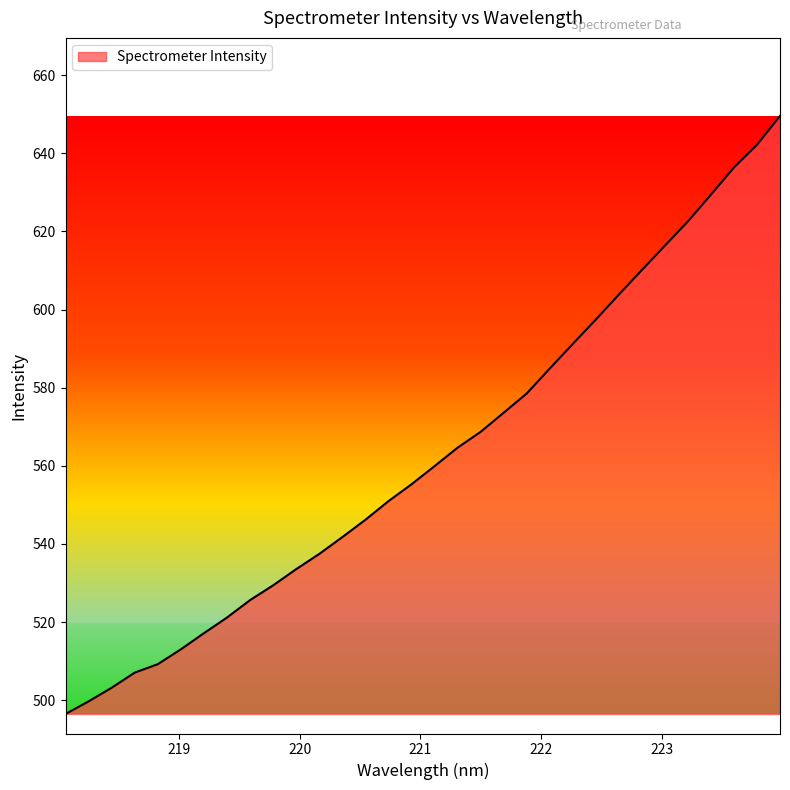

What is the maximum value shown in the chart?

649.5